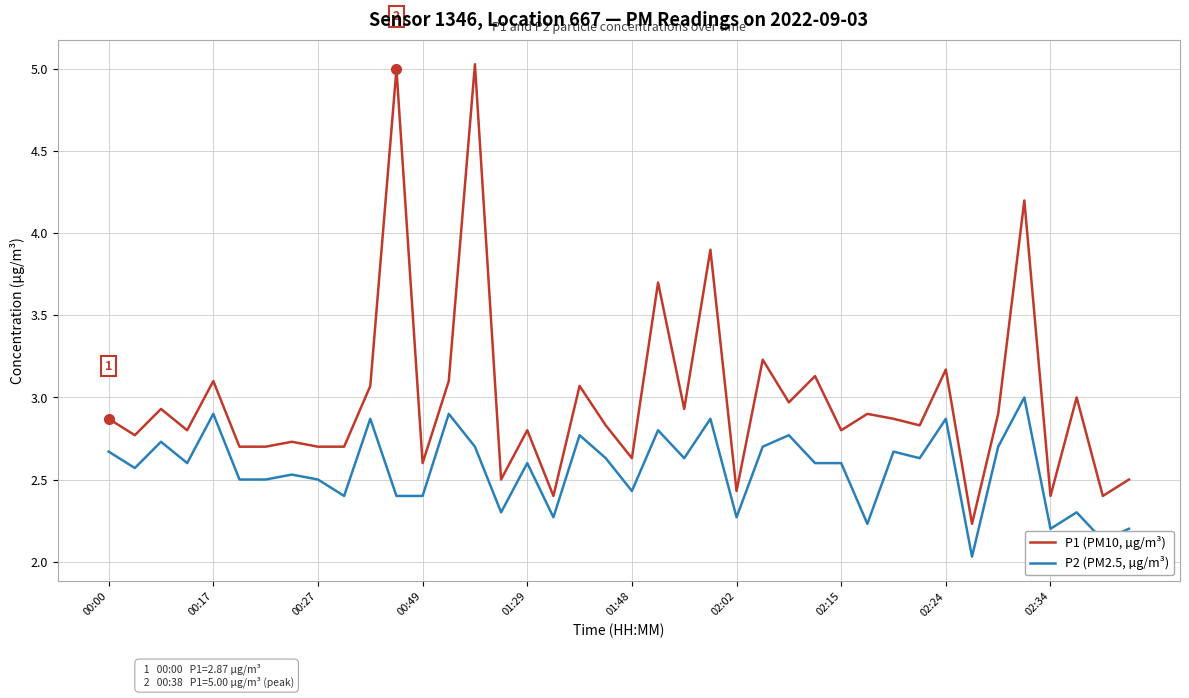

What are all the series names shown in the legend?

P1 (PM10, µg/m³), P2 (PM2.5, µg/m³)